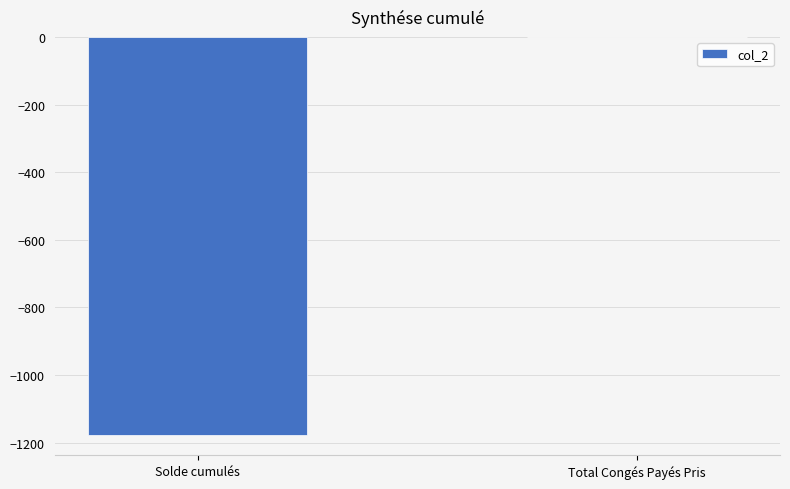

What is the sum of the values at Solde cumulés and Total Congés Payés Pris?

-1178.9